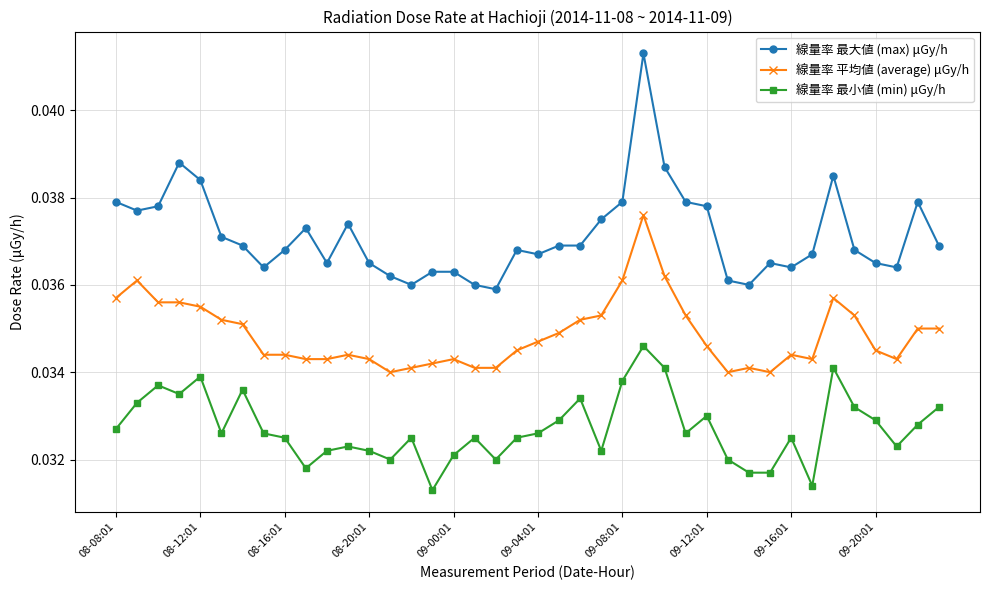

Rank the series by their maximum value, from lowest to highest.

線量率 最小値 (min) μGy/h, 線量率 平均値 (average) μGy/h, 線量率 最大値 (max) μGy/h